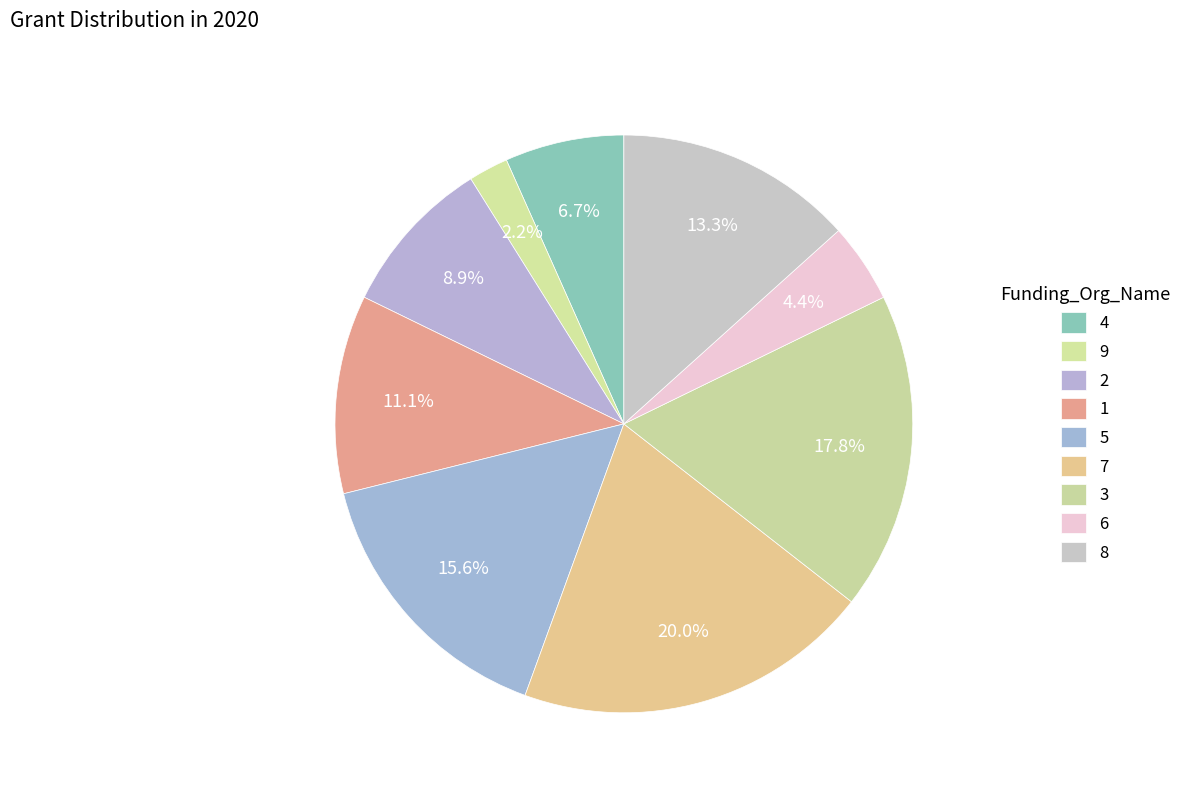

Is there a majority slice in this chart?

No